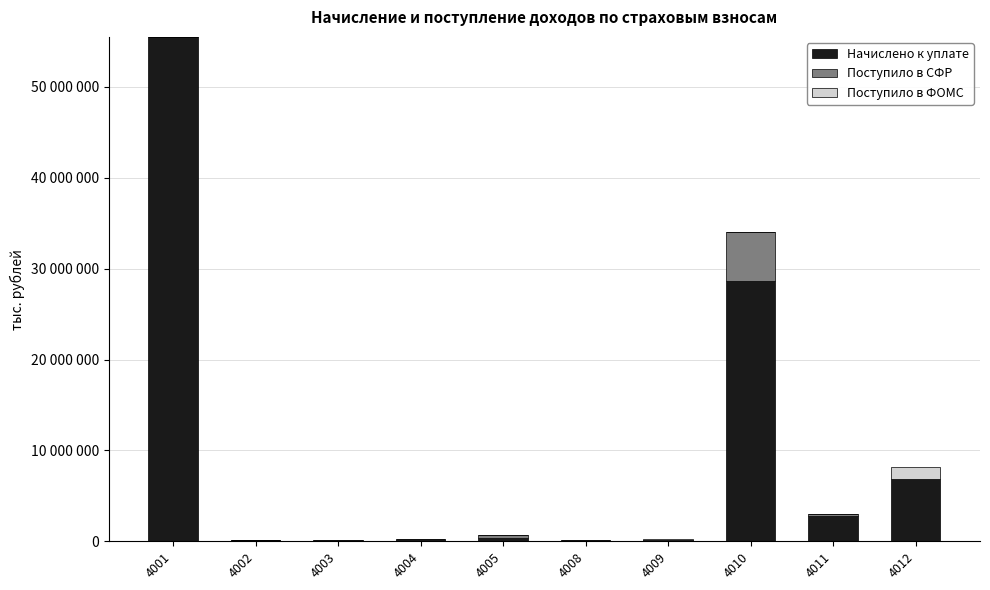

What is the difference between the Поступило в СФР values at 4003 and 4002?

123924